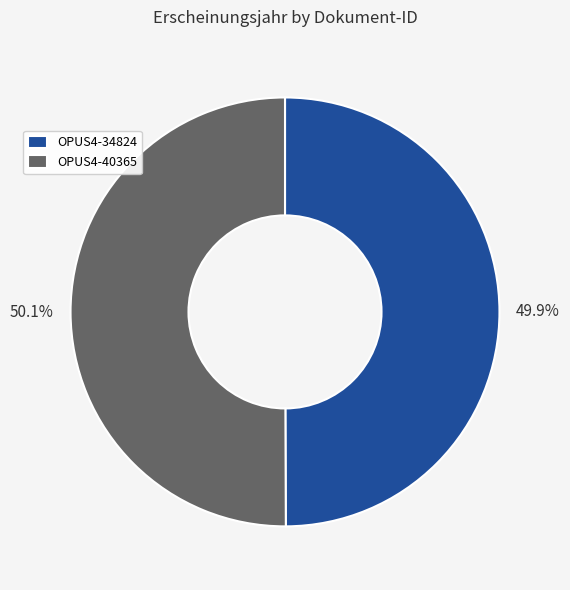

To the nearest percent, what is the combined percentage of OPUS4-40365 and OPUS4-34824?

100%